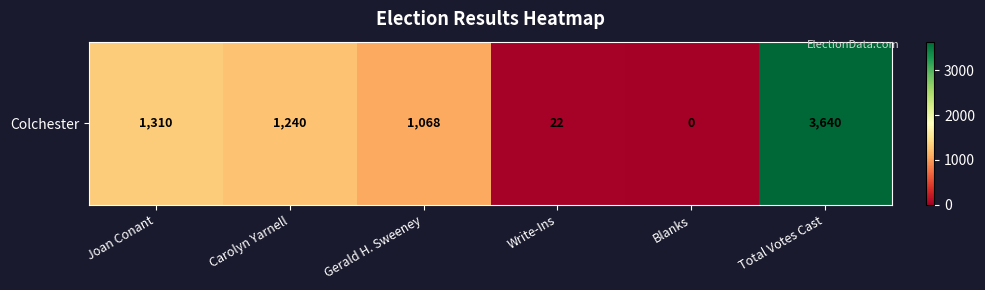

At which category does the chart reach its minimum across all series?

Blanks